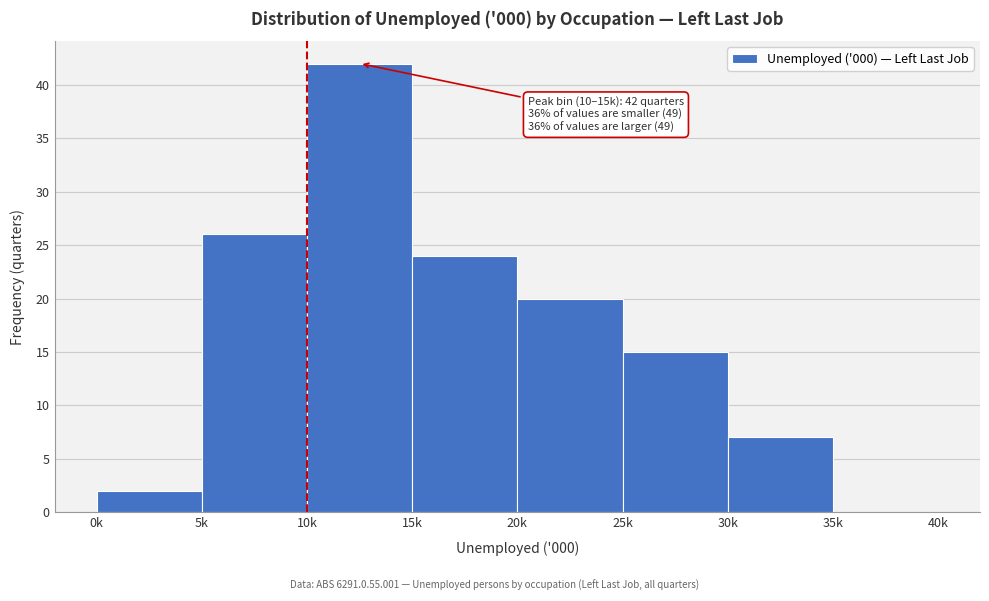

Reading right to left, extract all data points from this chart.

35k=0	30k=7	25k=15	20k=20	15k=24	10k=42	5k=26	0k=2